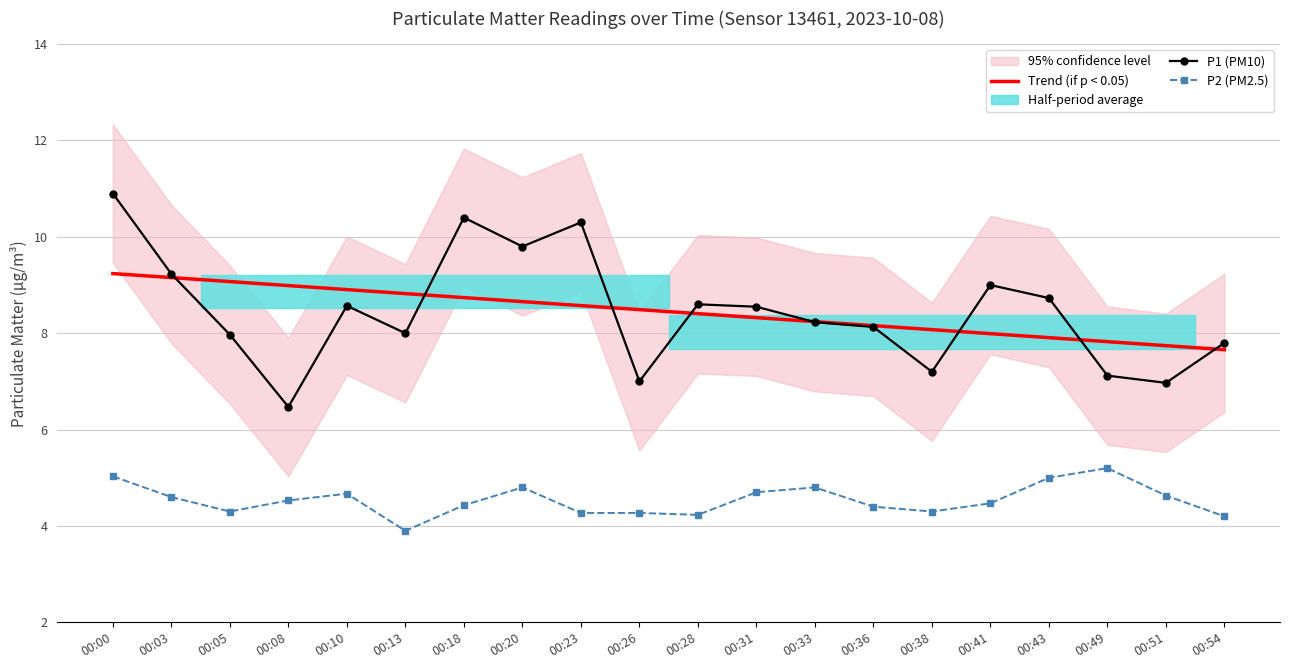

Reading right to left, transcribe all the data shown in this chart.

P1: 7.8	7.0	7.1	8.7	9.0	7.2	8.1	8.2	8.6	8.6	7.0	10.3	9.8	10.4	8.0	8.6	6.5	8.0	9.2	10.9
P2: 4.2	4.6	5.2	5.0	4.5	4.3	4.4	4.8	4.7	4.2	4.3	4.3	4.8	4.4	3.9	4.7	4.5	4.3	4.6	5.0